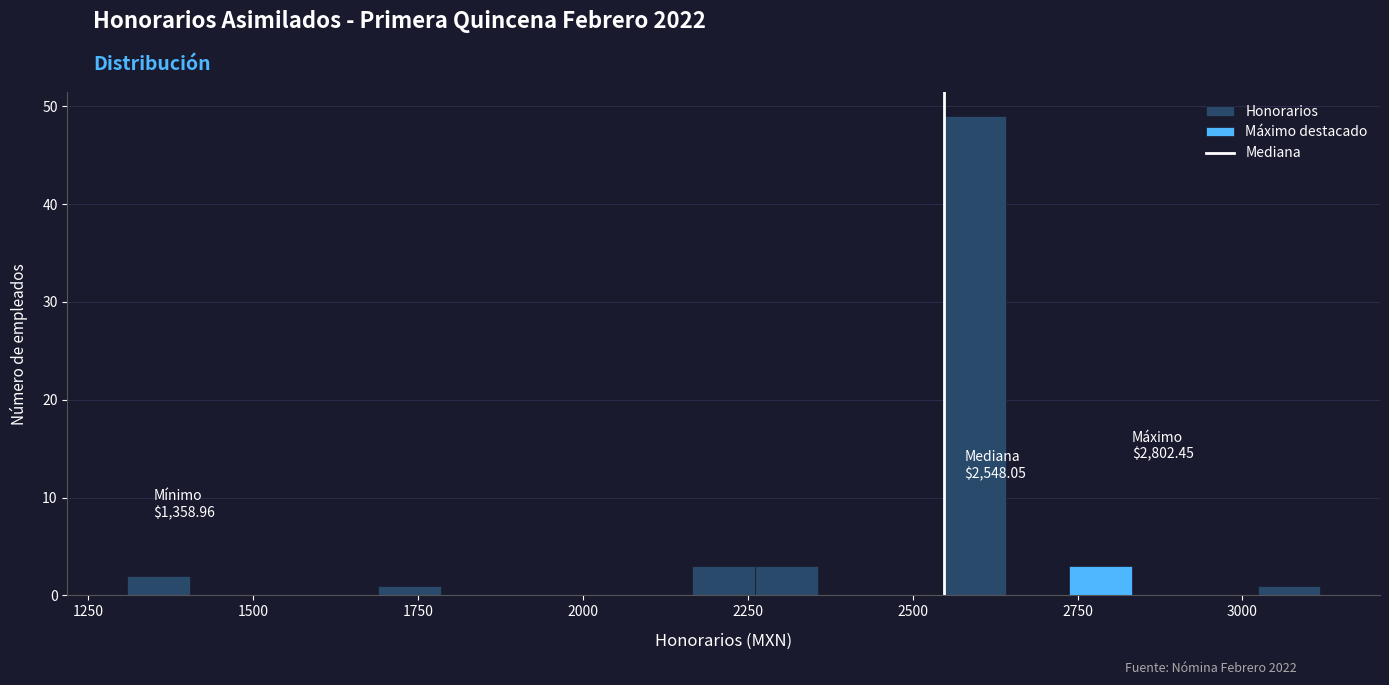

Read against the x-axis, roughly where is the centre of the tallest bar?

2600